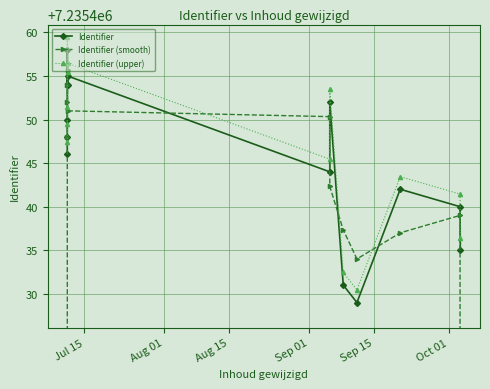

How many lines are shown in the chart?

3